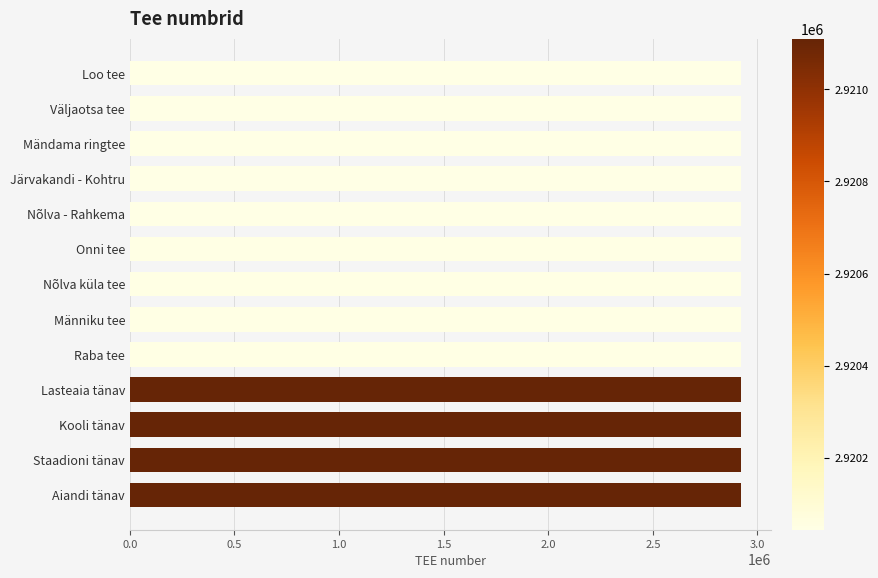

What is the approximate value at Loo tee?

2920044